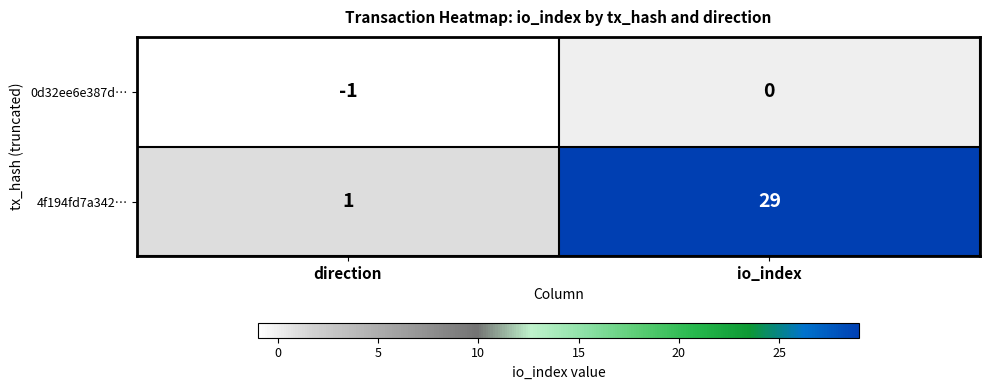

What is the difference between the 4f194fd7a342… values at io_index and direction?

28